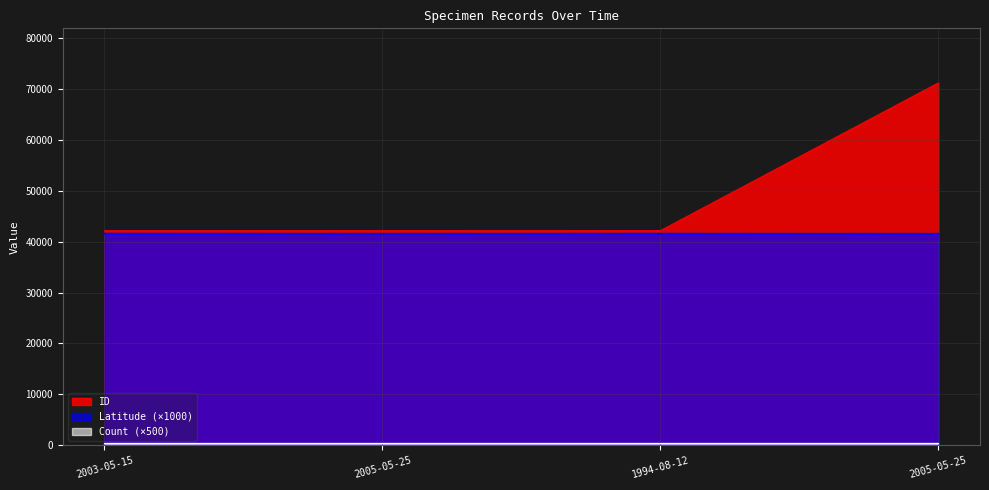

What is the maximum value for Latitude?

41567.8